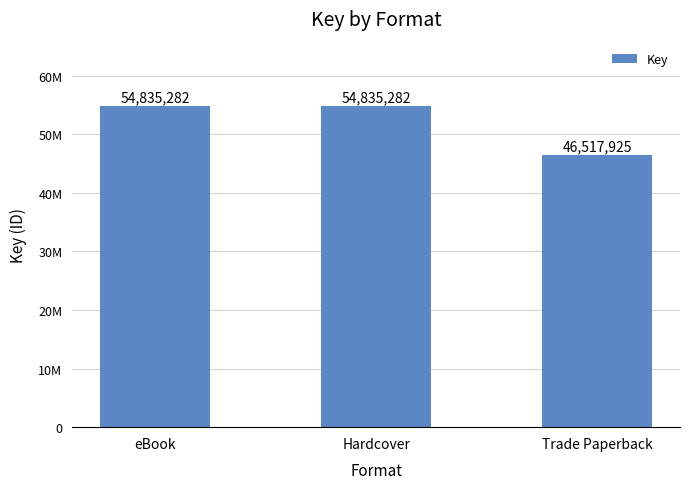

Are the bars horizontal?

No